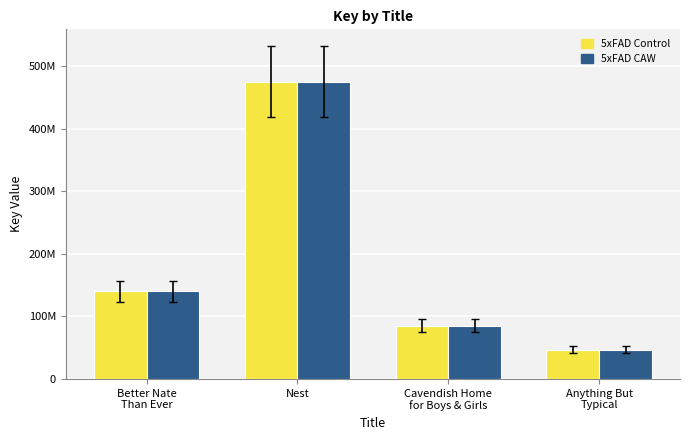

Are the bars horizontal?

No